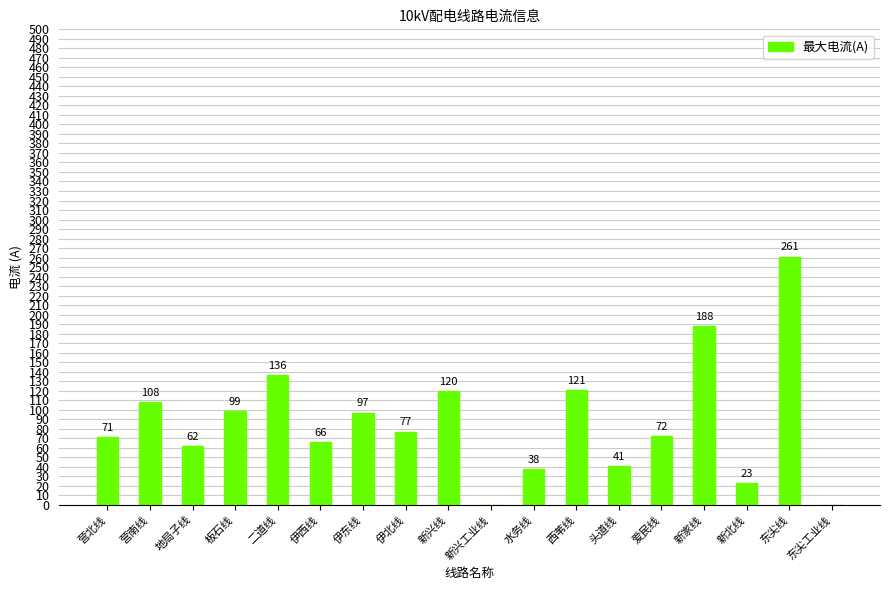

Count the number of data series in this chart.

1